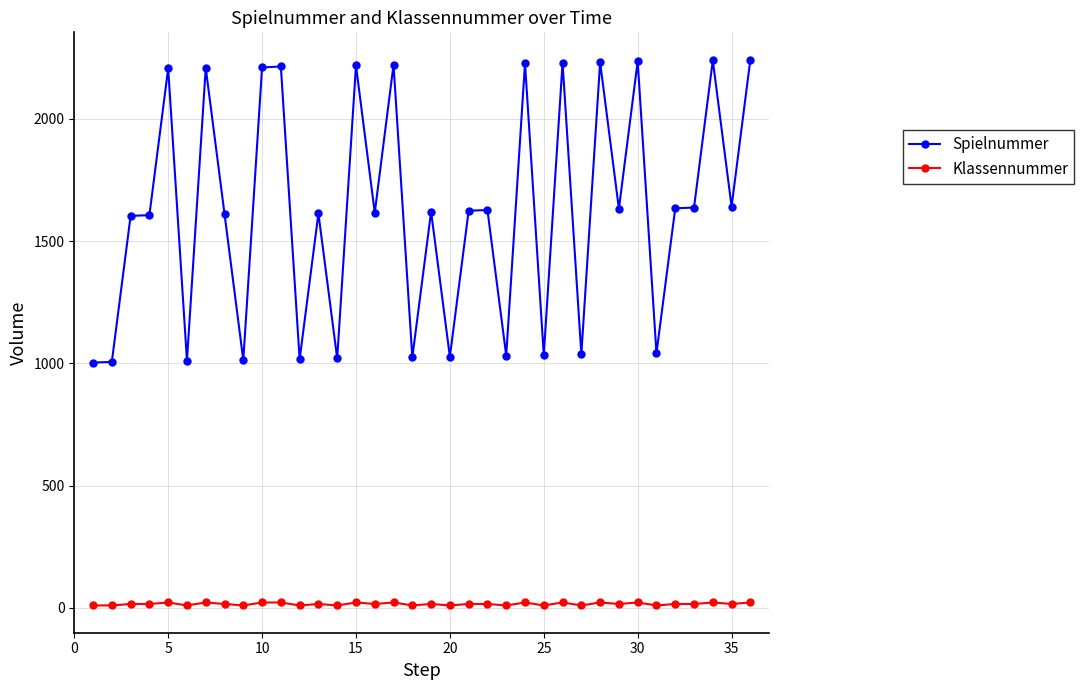

At how many categories does at least one series exceed 470?

36